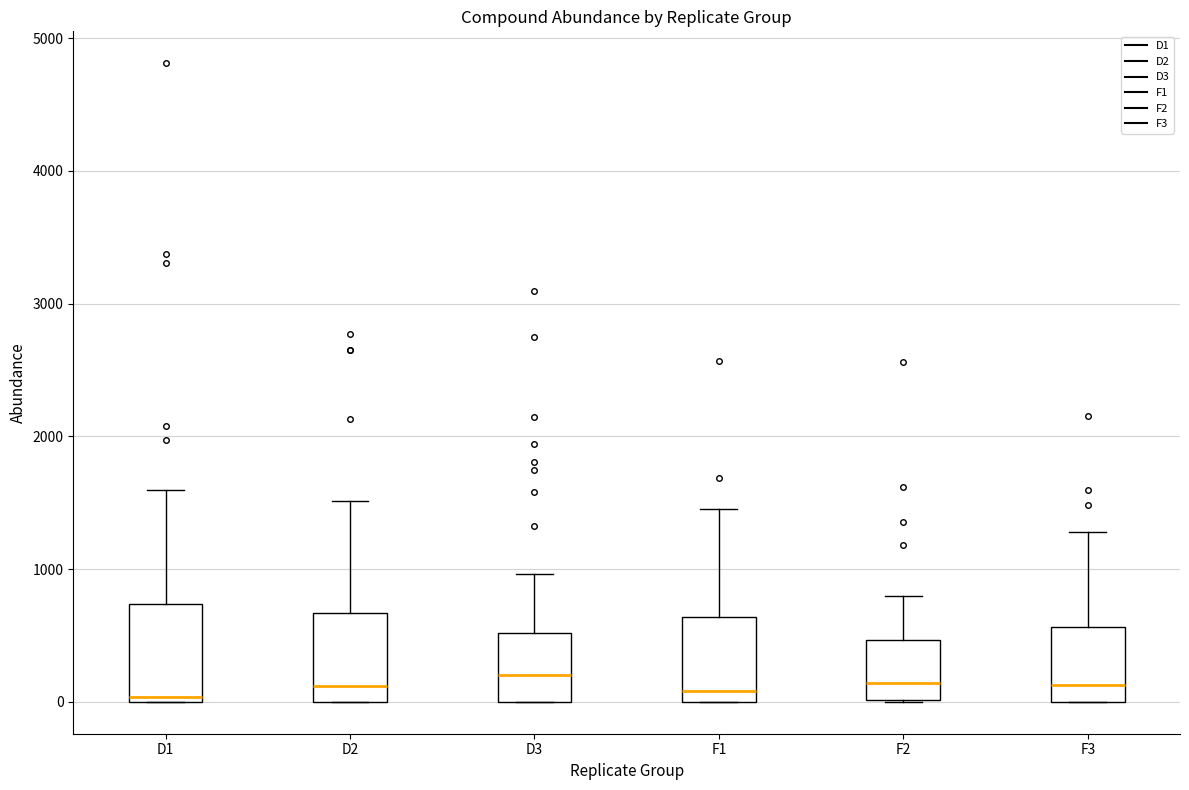

Reading left to right, transcribe this box plot: for each box, give where its median line is, the range the box spans, and where its two whiskers end, as read against the y-axis. The values are not printed on the chart, so give them approximately, as read against the axis.

D1: median 0 (just above the box's lower edge), box 0 to 700, whiskers 0 to 1600
D2: median 100, box 0 to 700, whiskers 0 to 1500
D3: median 200, box 0 to 500, whiskers 0 to 1000
F1: median 100, box 0 to 600, whiskers 0 to 1500
F2: median 100, box 0 to 500, whiskers 0 to 800
F3: median 100, box 0 to 600, whiskers 0 to 1300